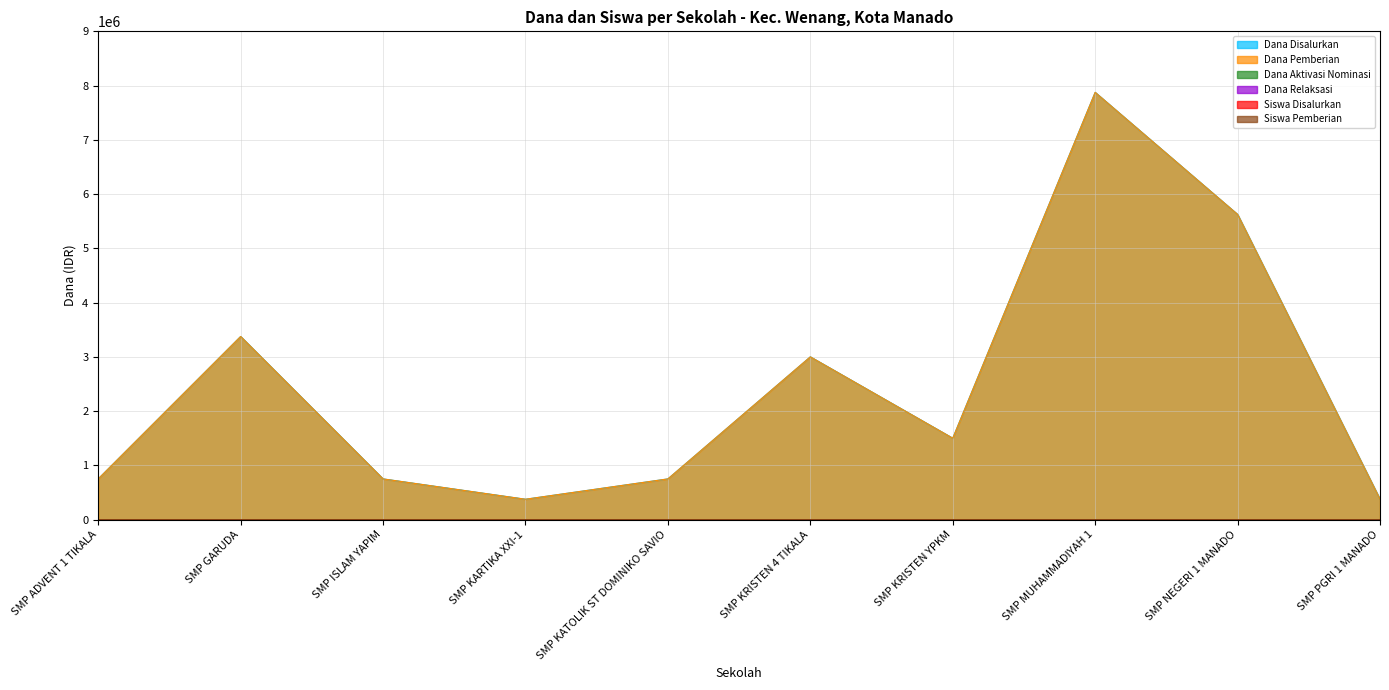

The Dana Pemberian series shows 232126 at SMP KATOLIK ST DOMINIKO SAVIO. True or false?

False